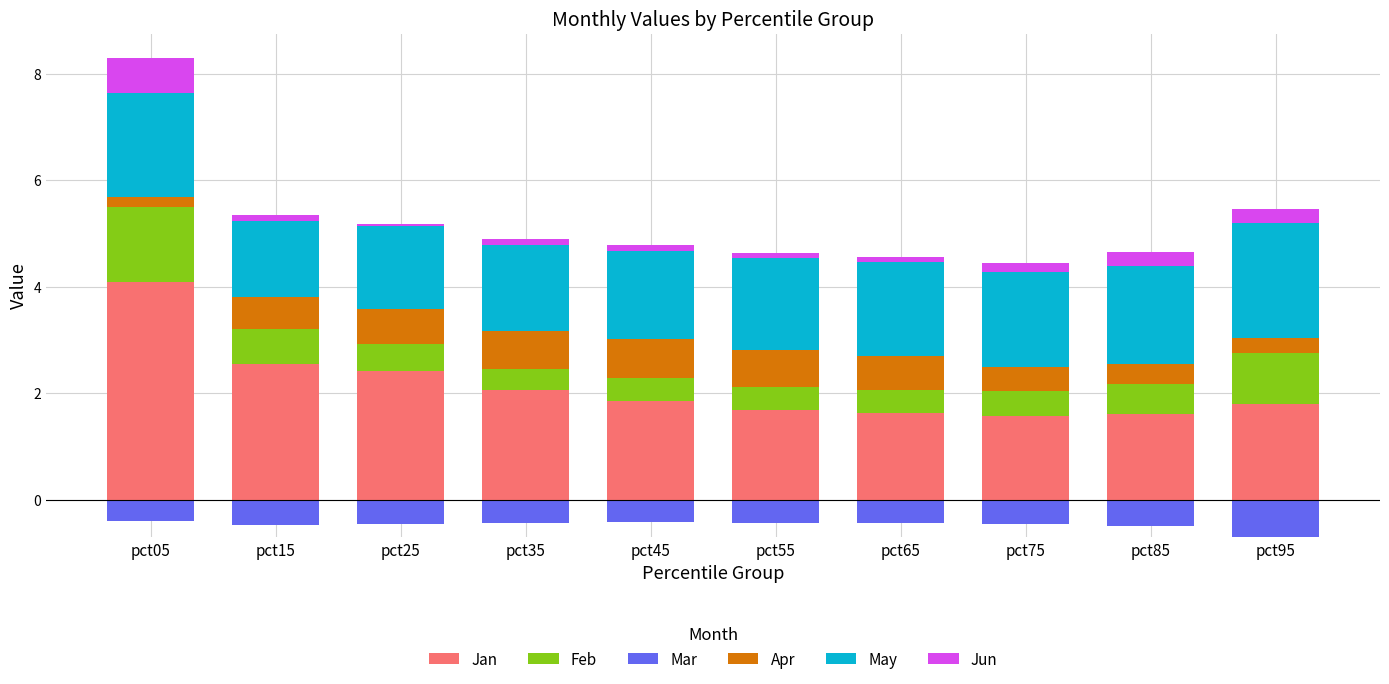

Is the value of Mar at pct15 greater than the value of Feb at pct25?

No